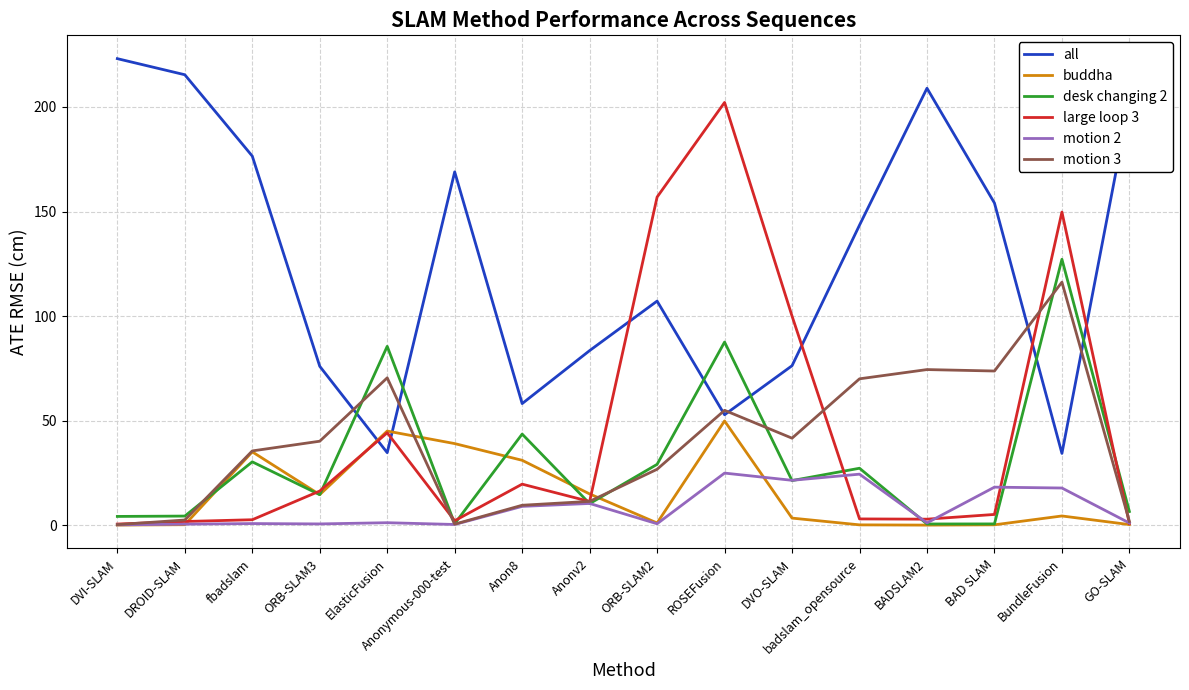

What position from the right is Anonymous-000-test?

11